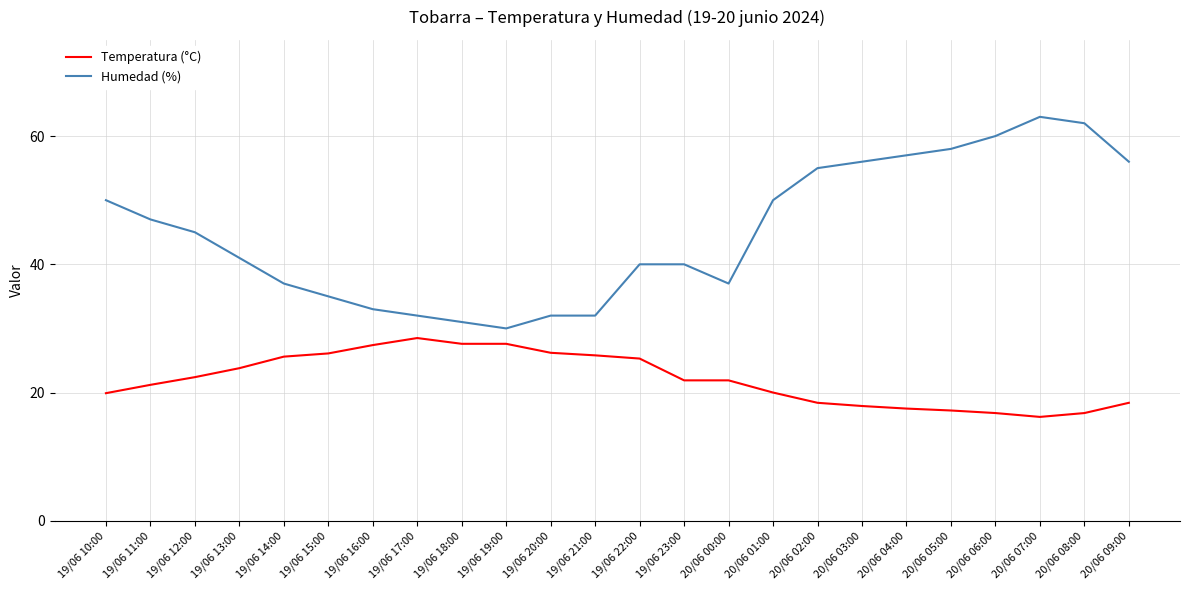

Is it true that Temperatura (°C) equals 41.9 at 19/06 20:00?

False